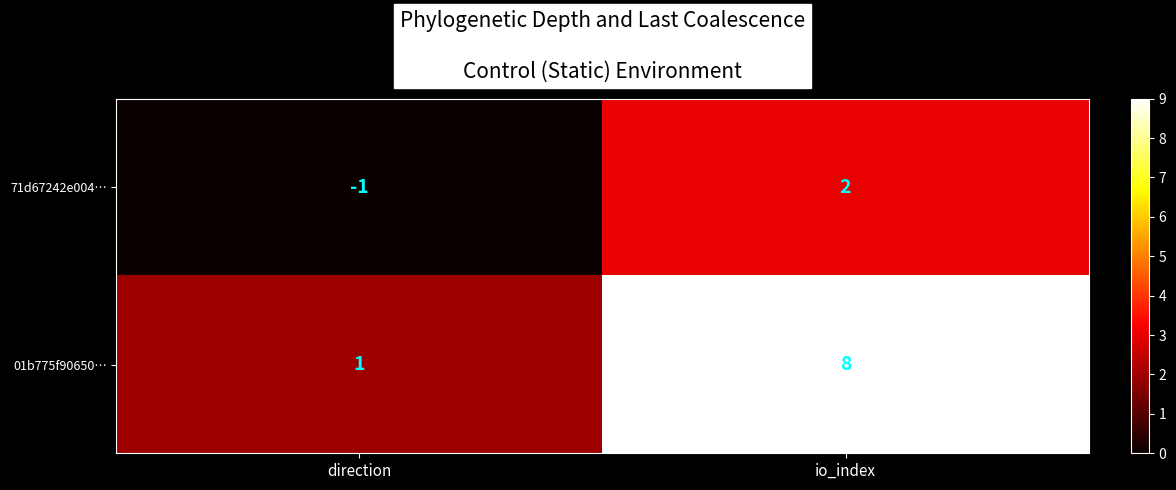

Which series changed the most between direction and io_index?

01b775f90650…